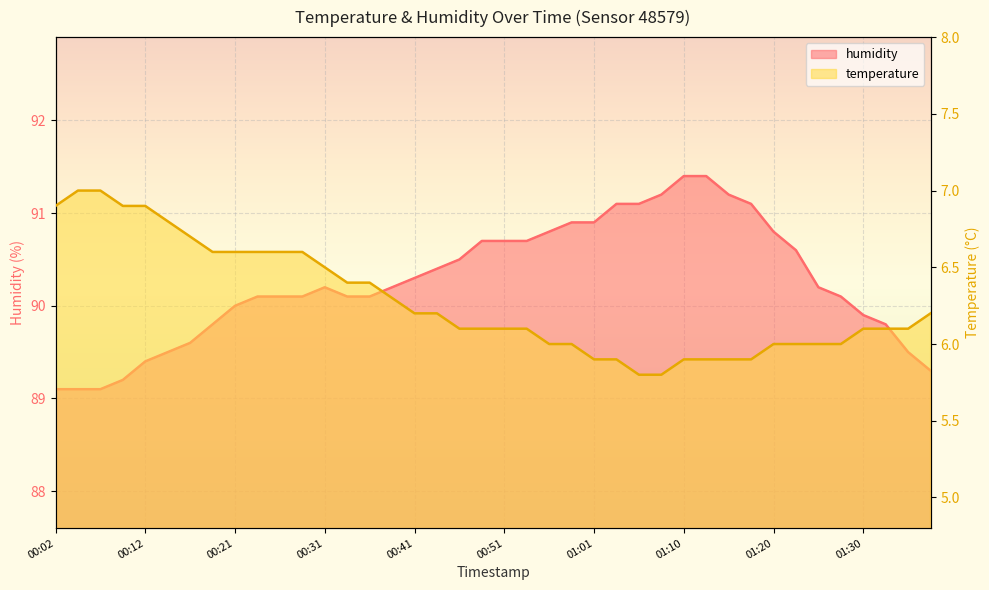

What are all the series names shown in the legend?

temperature, humidity